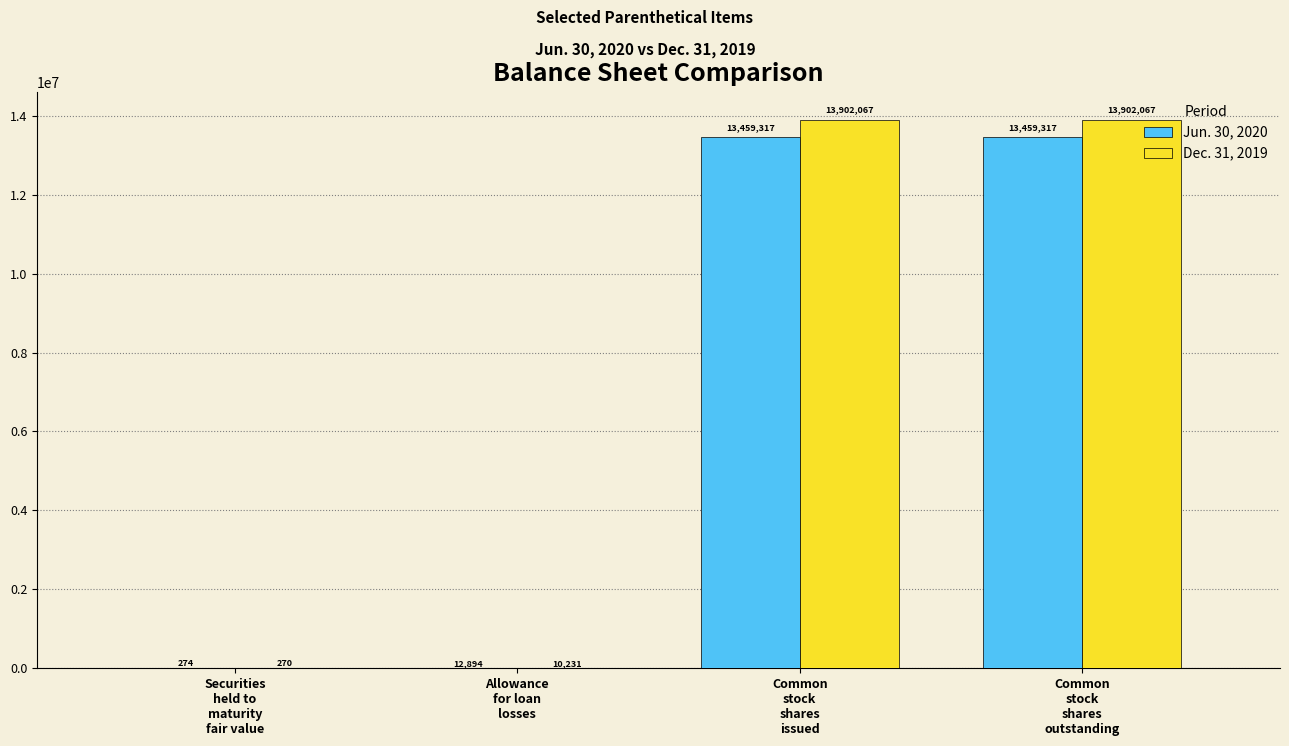

What is the greatest value displayed?

13902067